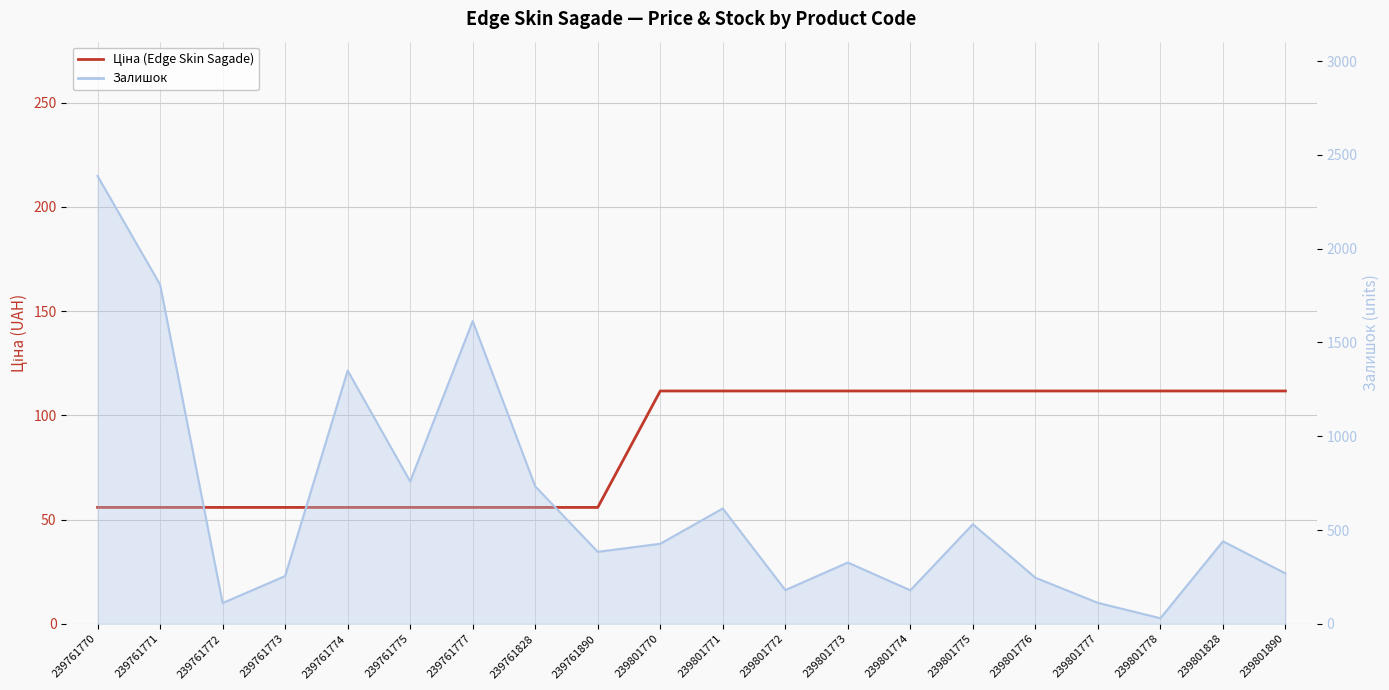

The chart shows a value of 12.5 at 239761771. True or false?

False